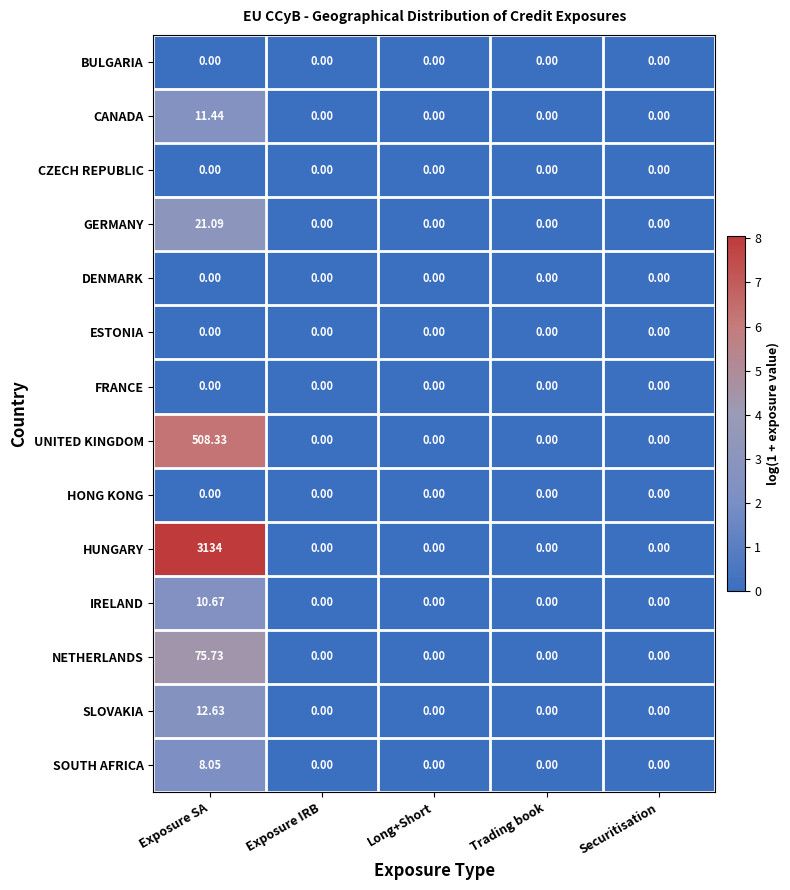

At which category is the sum across all series the highest?

Exposure SA